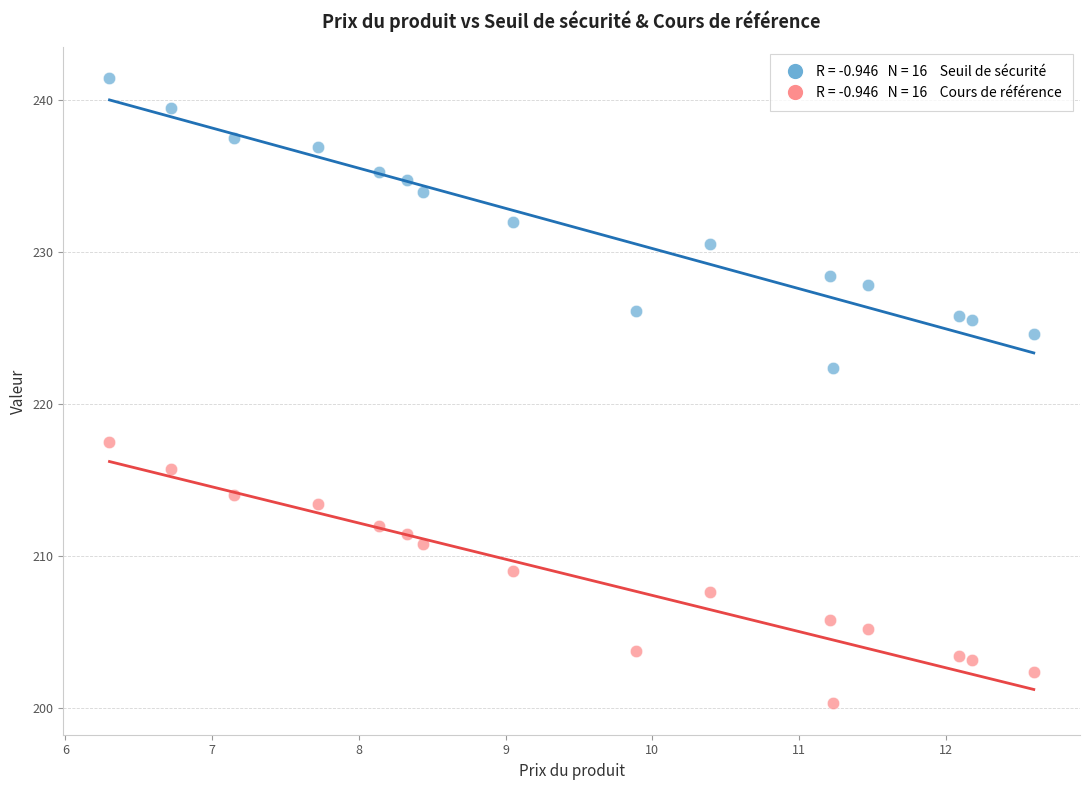

Across all data points, what is the range of X values (max minus min)?

6.3